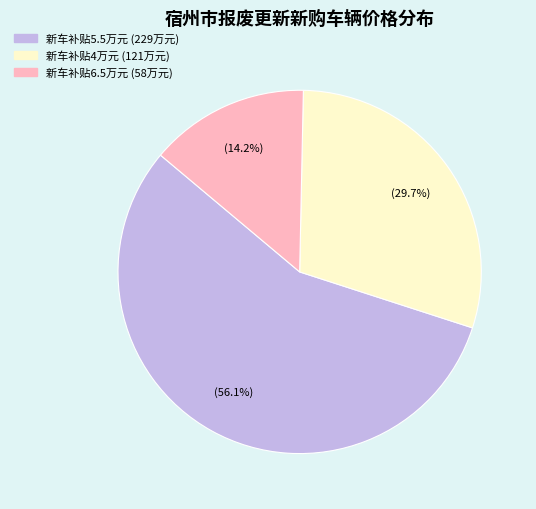

Is there any slice that represents more than half of the pie?

Yes